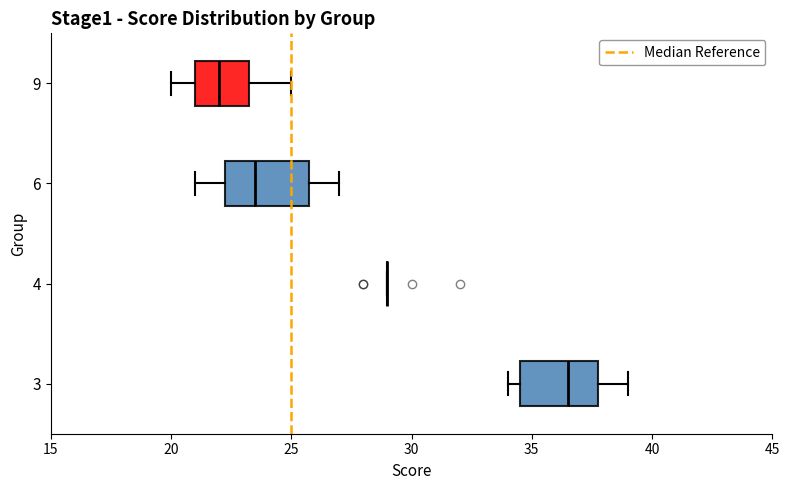

Reading bottom to top, transcribe this box plot: for each box, give where its median line is, the range the box spans, and where its two whiskers end, as read against the x-axis. The values are not printed on the chart, so give them approximately, as read against the axis.

3: median 36.5, box 34.5 to 38.0, whiskers 34.0 to 39.0
4: box collapsed to a line at 29.0, whiskers 29.0 to 29.0
6: median 23.5, box 22.5 to 26.0, whiskers 21.0 to 27.0
9: median 22.0, box 21.0 to 23.5, whiskers 20.0 to 25.0